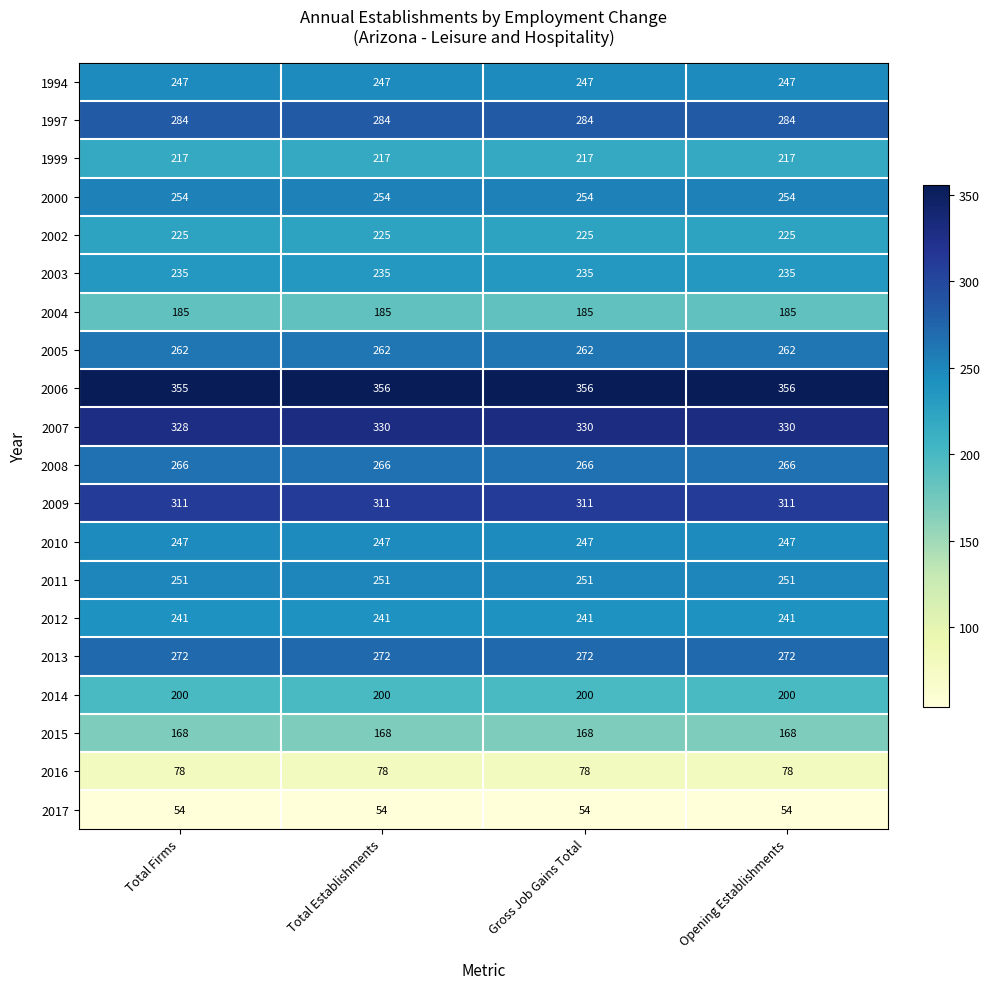

What is the approximate value of 2016 at Gross Job Gains Total?

78